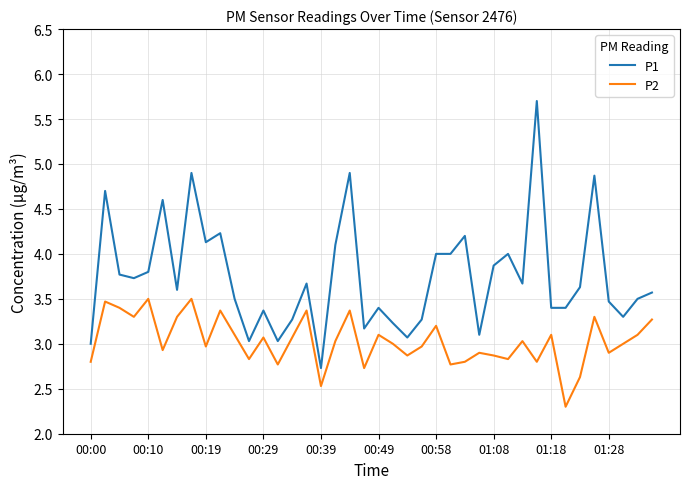

What is the minimum value shown in the chart?

2.3